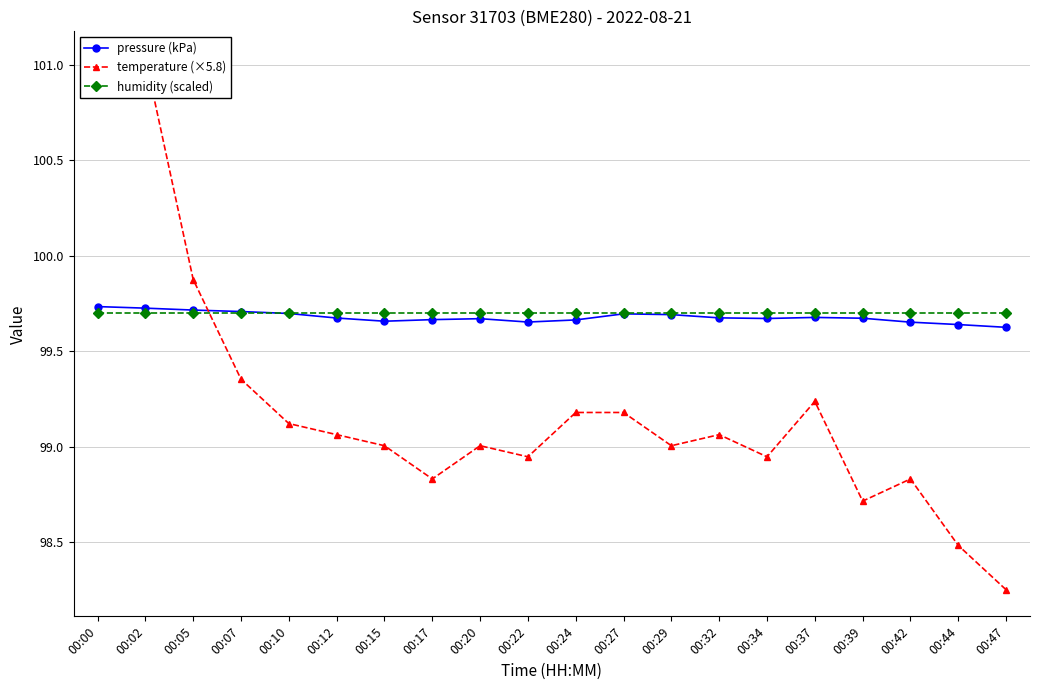

How many series are shown in this chart?

3